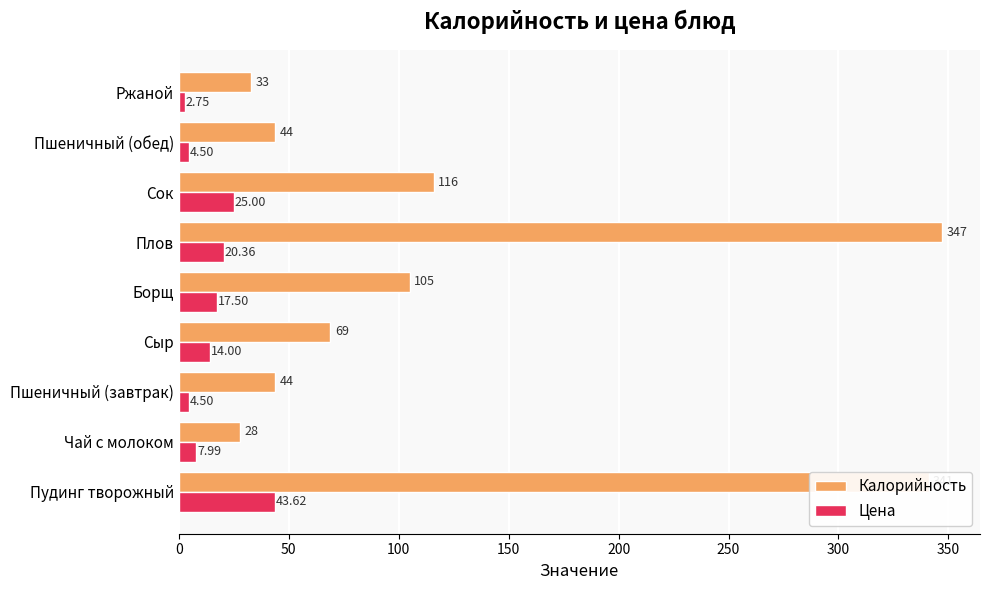

Which category has the lowest value across all series?

Ржаной